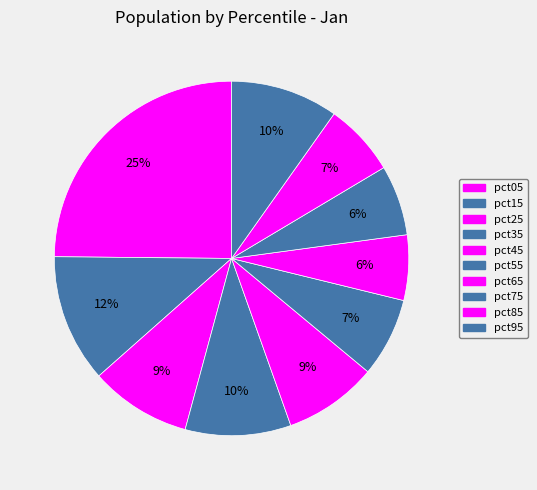

Is there a majority slice in this chart?

No